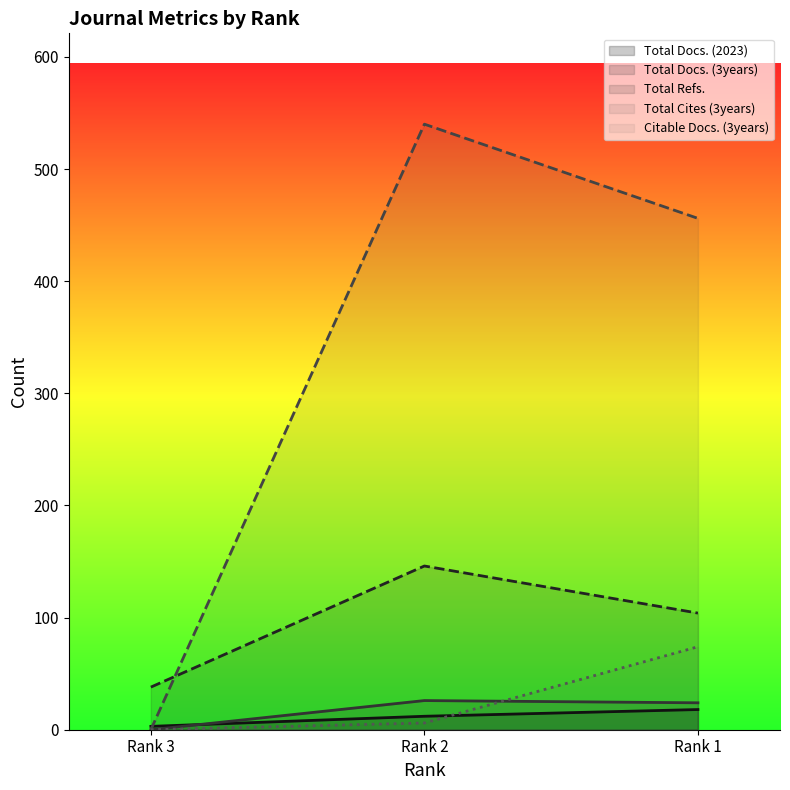

Does the chart have visible grid lines?

No